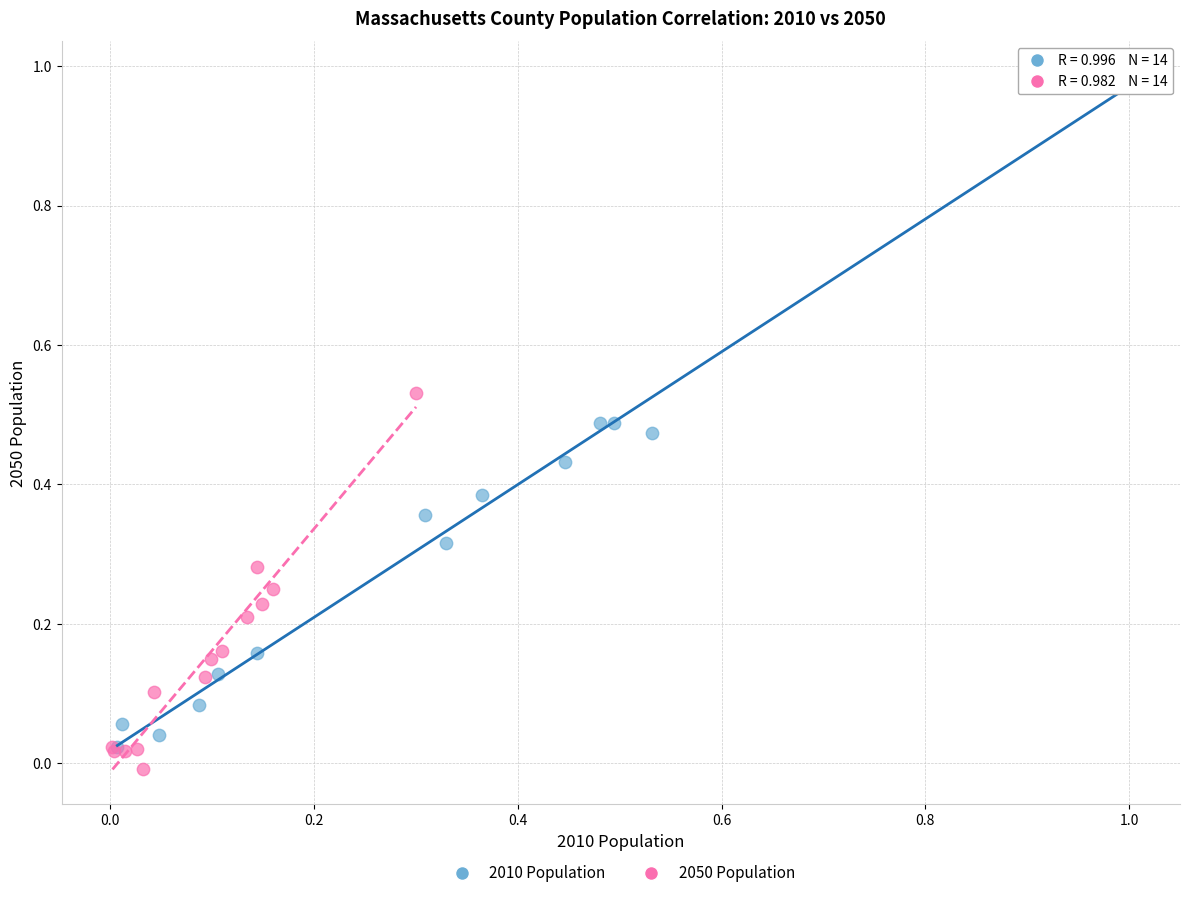

Which series contains the highest Y value?

2010 Population